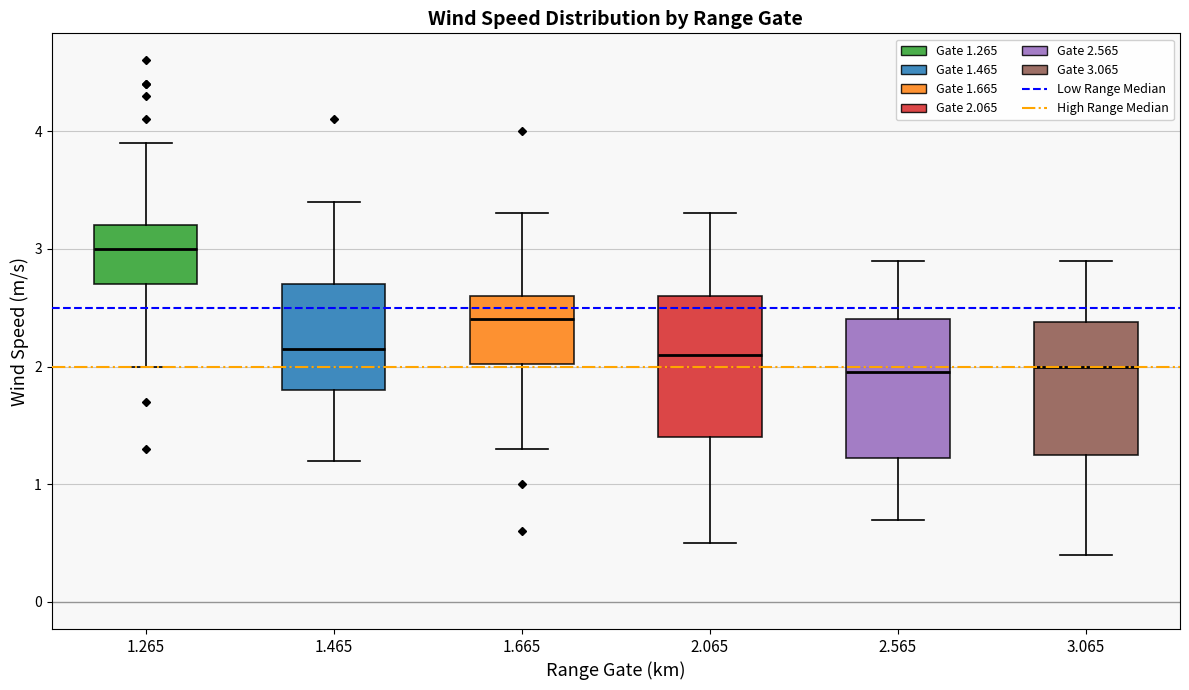

Reading left to right, transcribe this box plot: for each box, give where its median line is, the range the box spans, and where its two whiskers end, as read against the y-axis. The values are not printed on the chart, so give them approximately, as read against the axis.

1.265: median 3.0, box 2.7 to 3.2, whiskers 2.0 to 3.9
1.465: median 2.2, box 1.8 to 2.7, whiskers 1.2 to 3.4
1.665: median 2.4, box 2.0 to 2.6, whiskers 1.3 to 3.3
2.065: median 2.1, box 1.4 to 2.6, whiskers 0.5 to 3.3
2.565: median 2.0, box 1.2 to 2.4, whiskers 0.7 to 2.9
3.065: median 2.0, box 1.3 to 2.4, whiskers 0.4 to 2.9